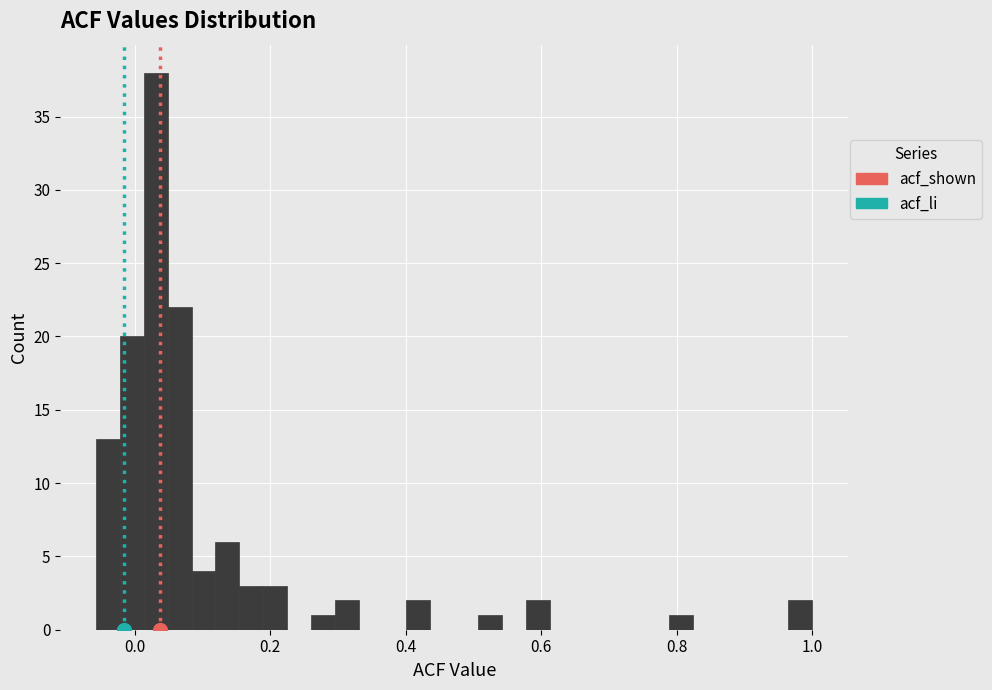

Around what value on the x-axis is the tallest bar? Give the approximate position of its centre, as read against the axis.

0.04